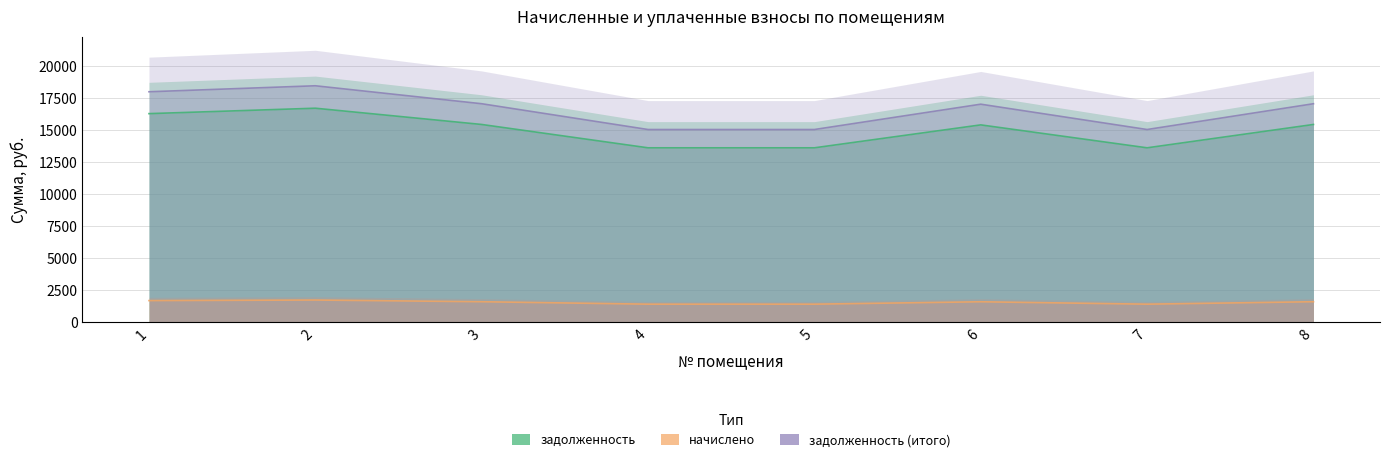

Which series has the largest total across all categories?

задолженность (итого)